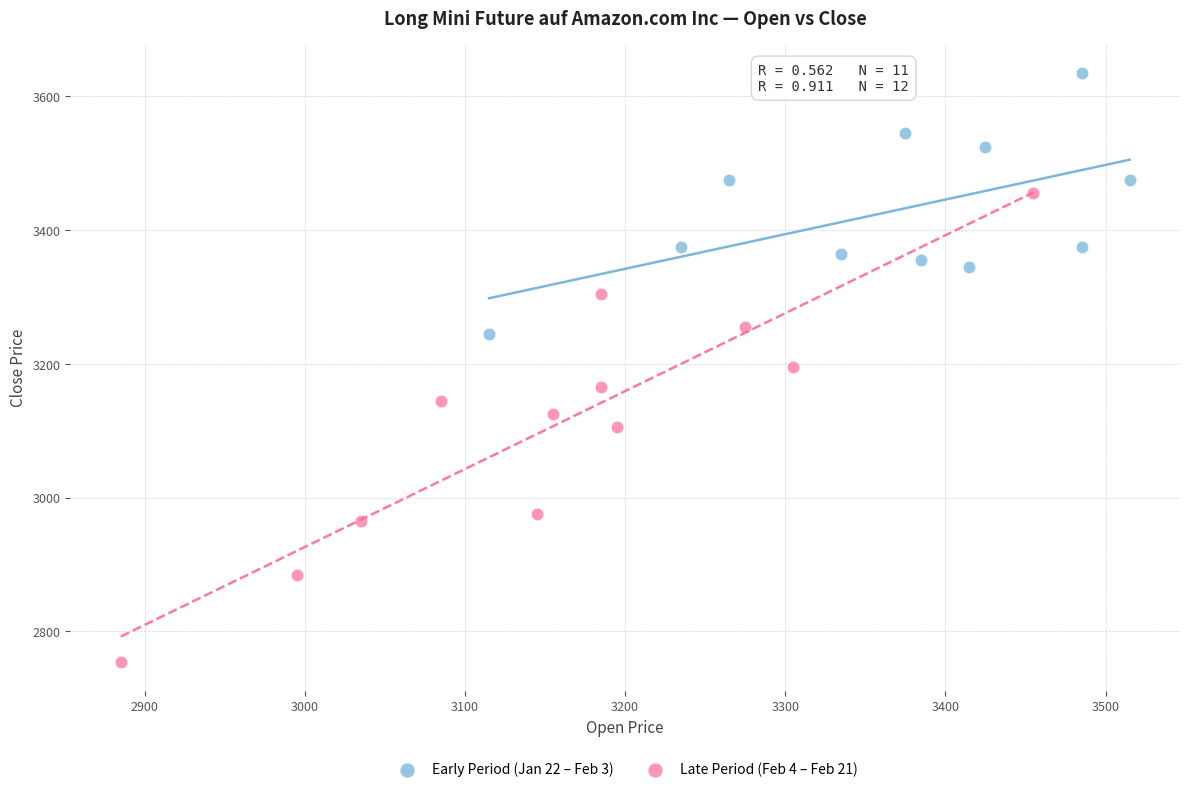

Which series reaches the maximum Y coordinate?

Early Period (Jan 22 – Feb 3)